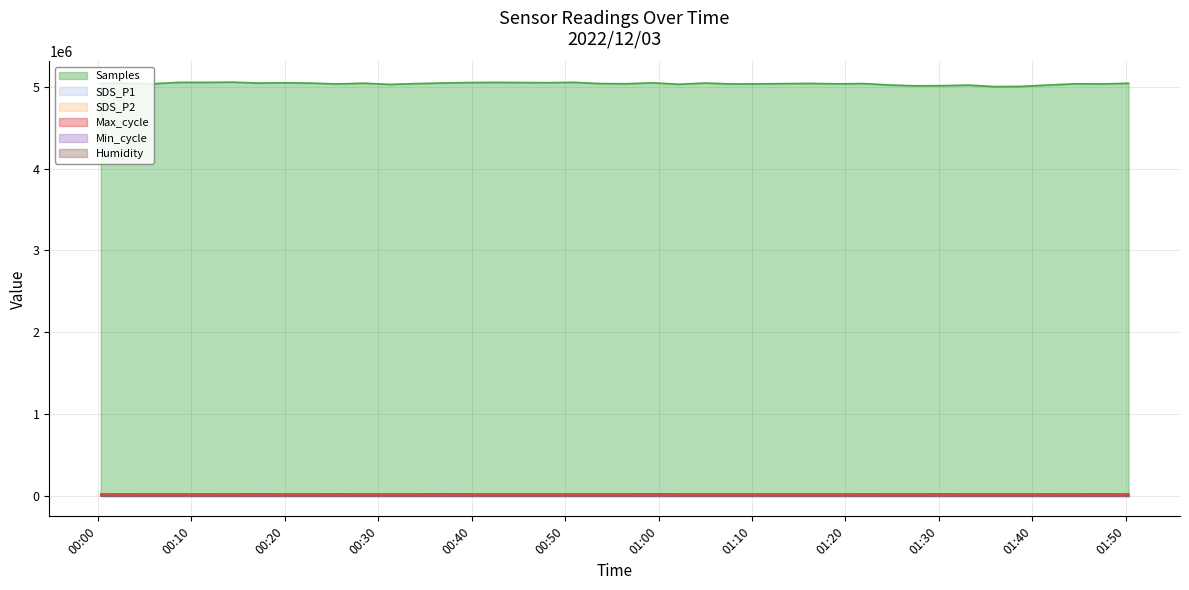

How many data points in Samples are less than 5042536?

20